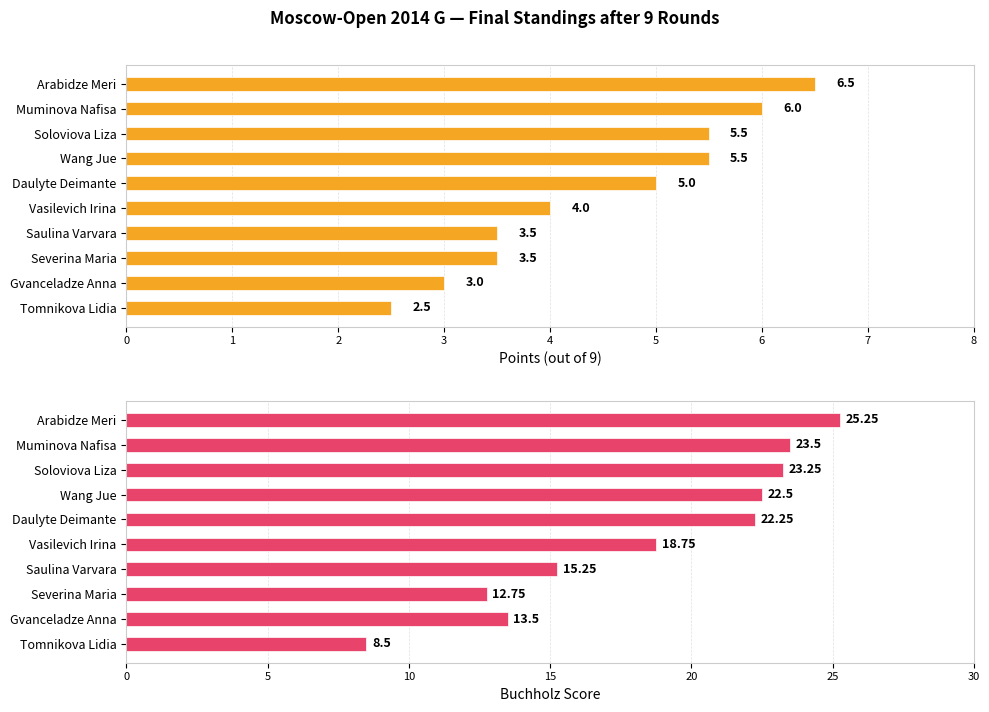

Is it true that Buchholz Score equals 12.8 at Severina Maria?

True